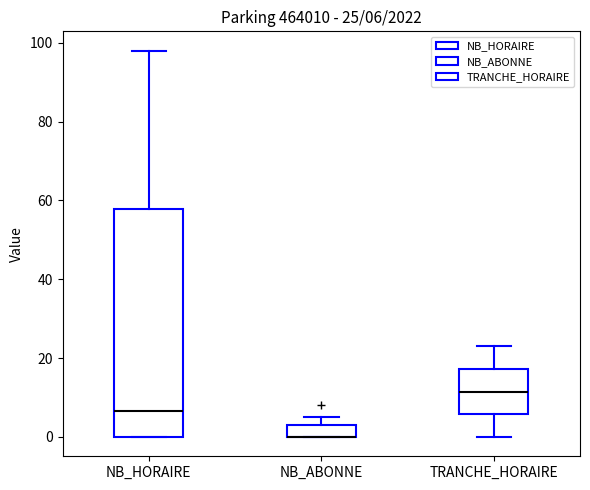

Comparing the boxes themselves (not the whiskers), which one is the tallest?

NB_HORAIRE